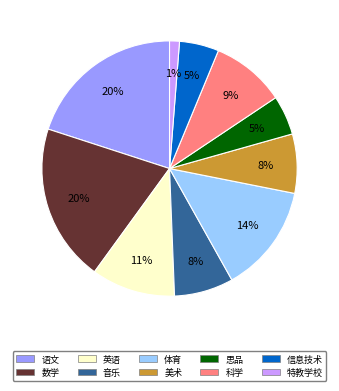

Which category has the smallest portion of the pie?

特教学校